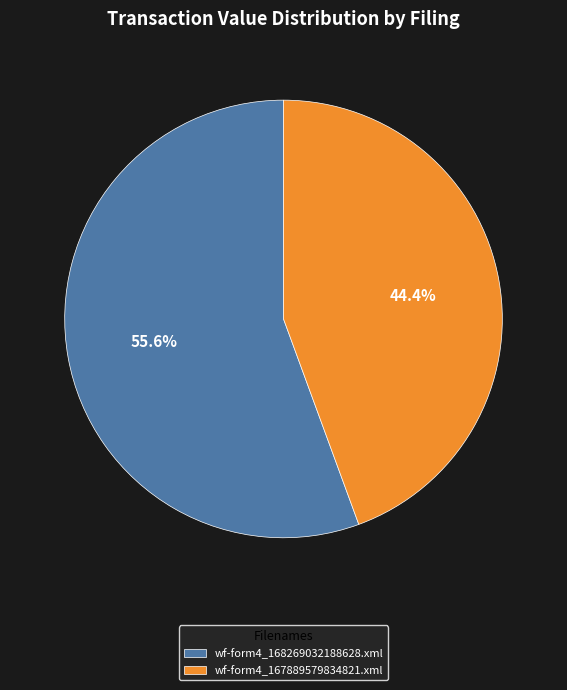

Does wf-form4_167889579834821.xml represent more than half of the total?

No